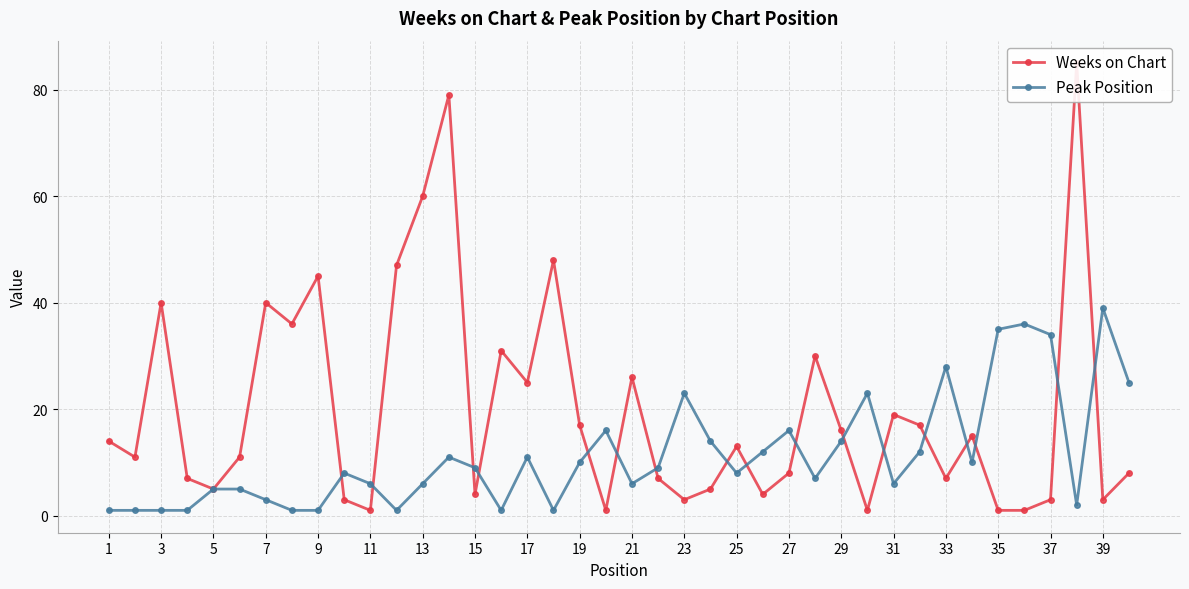

At which label does Peak Position reach its peak?

39